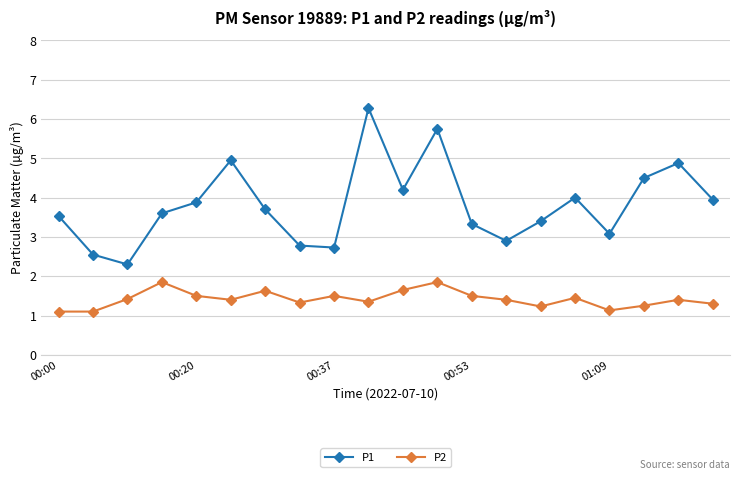

True or false: P2 has more than 2 points higher than both neighbors.

True